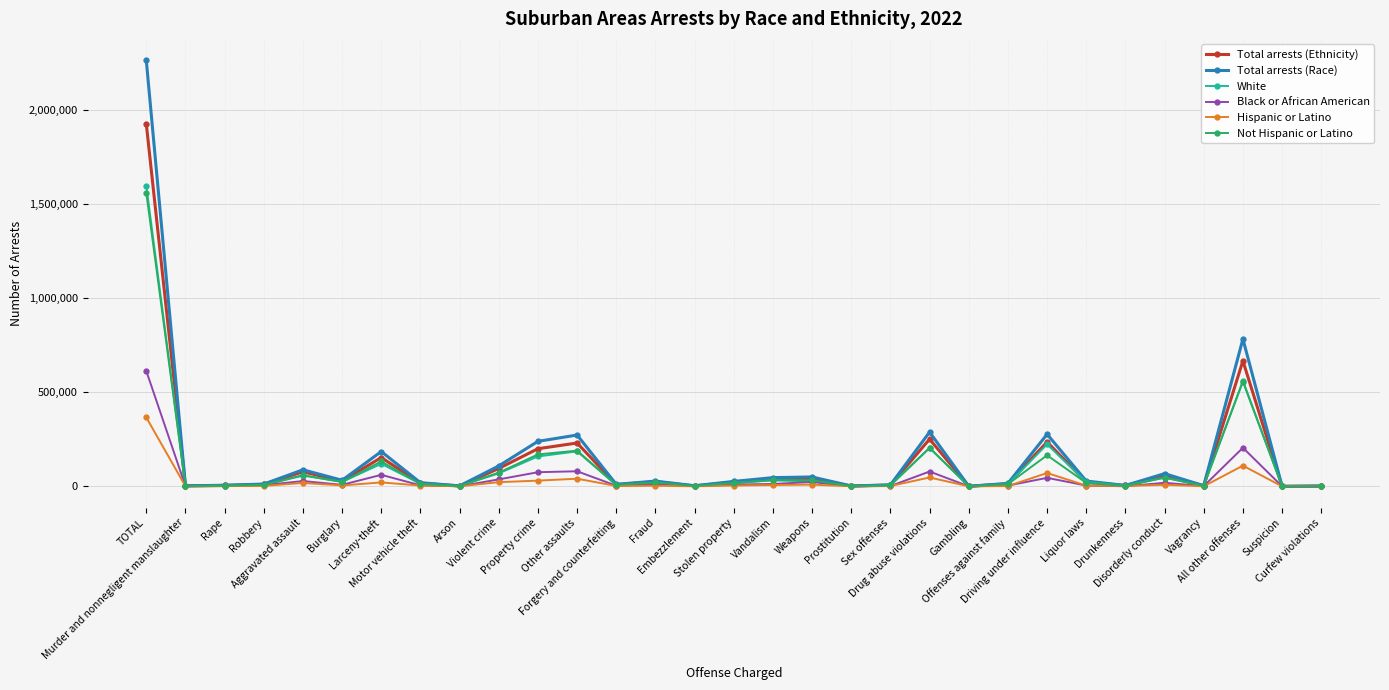

True or false: Black or African American has more than 0 interior local peaks.

True